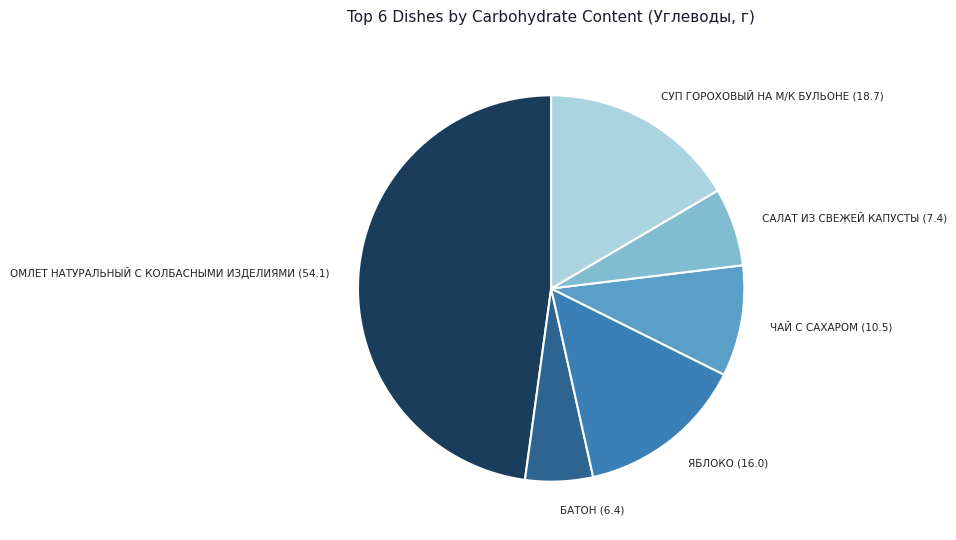

Which has a higher value, САЛАТ ИЗ СВЕЖЕЙ КАПУСТЫ (7.4) or ОМЛЕТ НАТУРАЛЬНЫЙ С КОЛБАСНЫМИ ИЗДЕЛИЯМИ (54.1)?

ОМЛЕТ НАТУРАЛЬНЫЙ С КОЛБАСНЫМИ ИЗДЕЛИЯМИ (54.1)